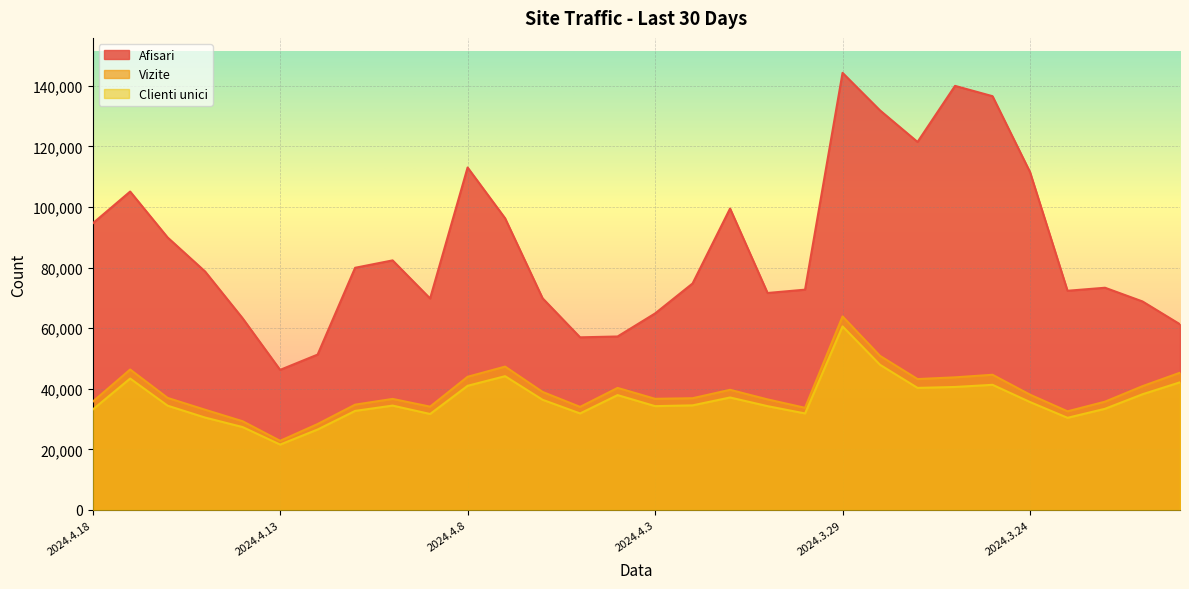

Between 2024.3.27 and 2024.4.6, which is larger?

2024.3.27